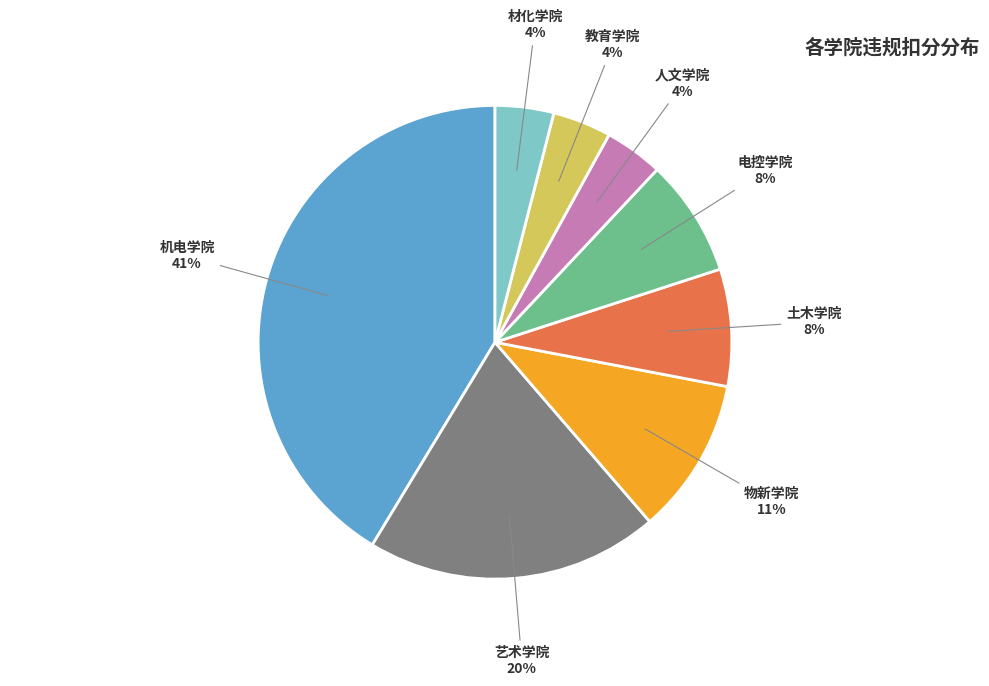

How many segments does this pie chart have?

8